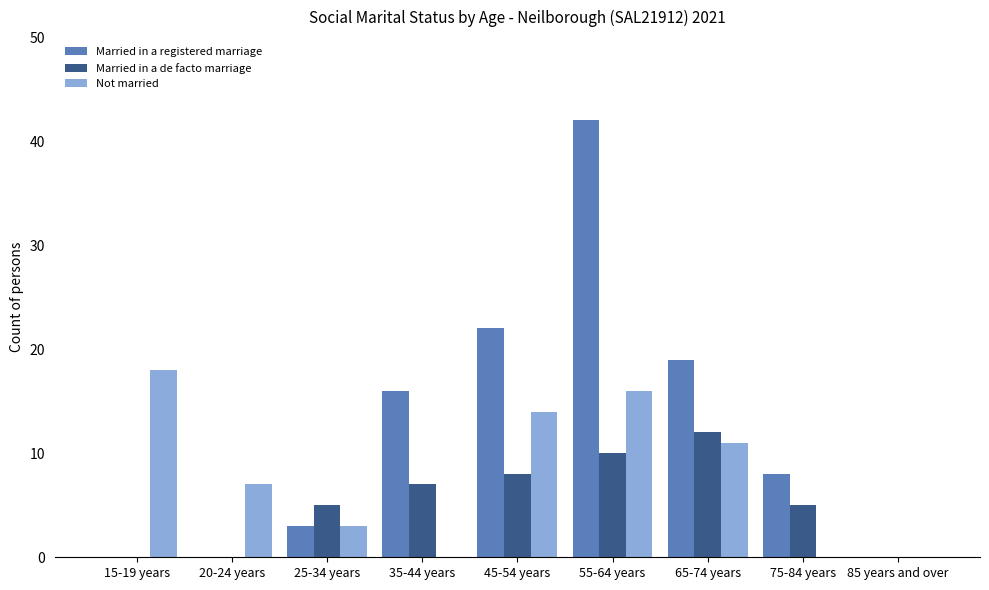

Which series has the largest total across all categories?

Married in a registered marriage